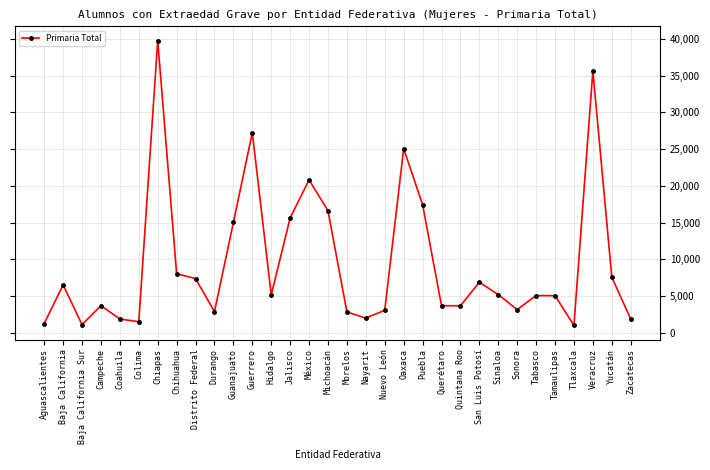

At which category does the data reach its first local valley?

Baja California Sur